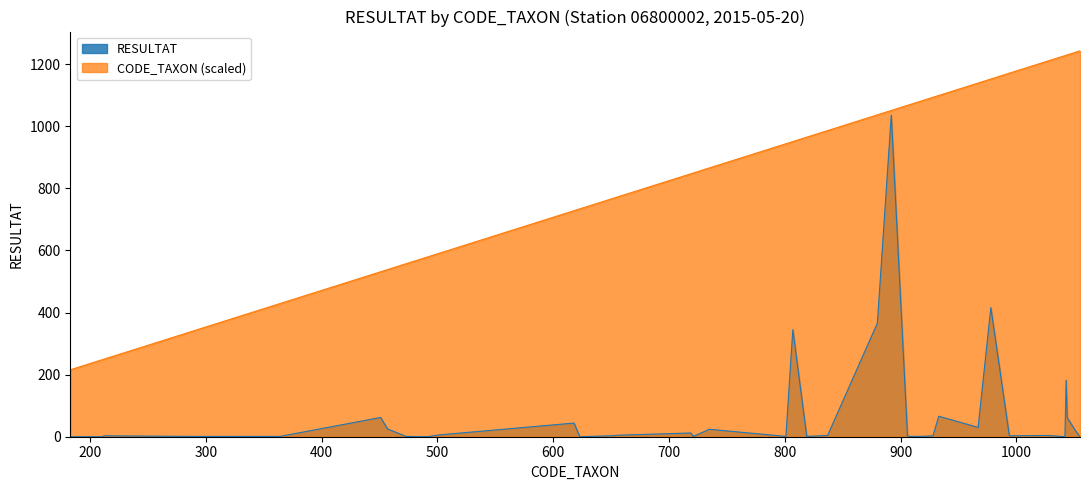

Count the number of categories in the chart.

40